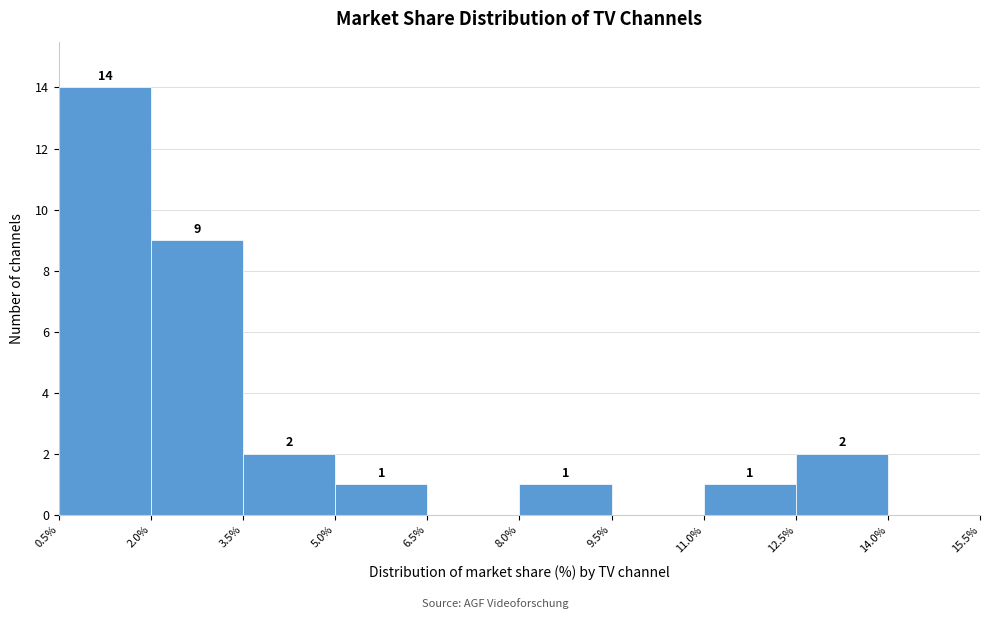

Over which range of the x-axis is the bar tallest?

0.5% to 2.0%